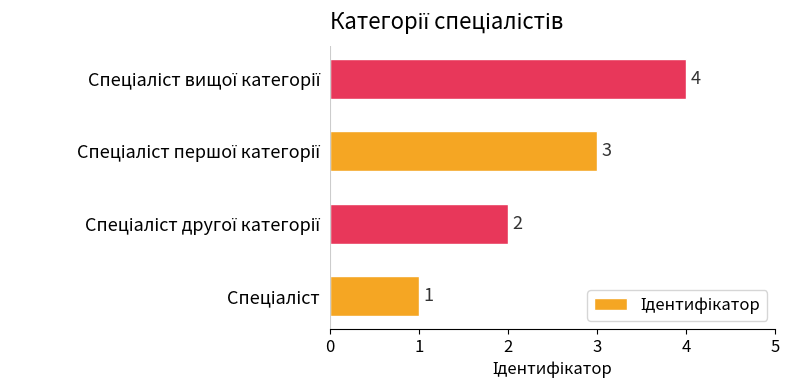

How many values are between 2 and 4?

3